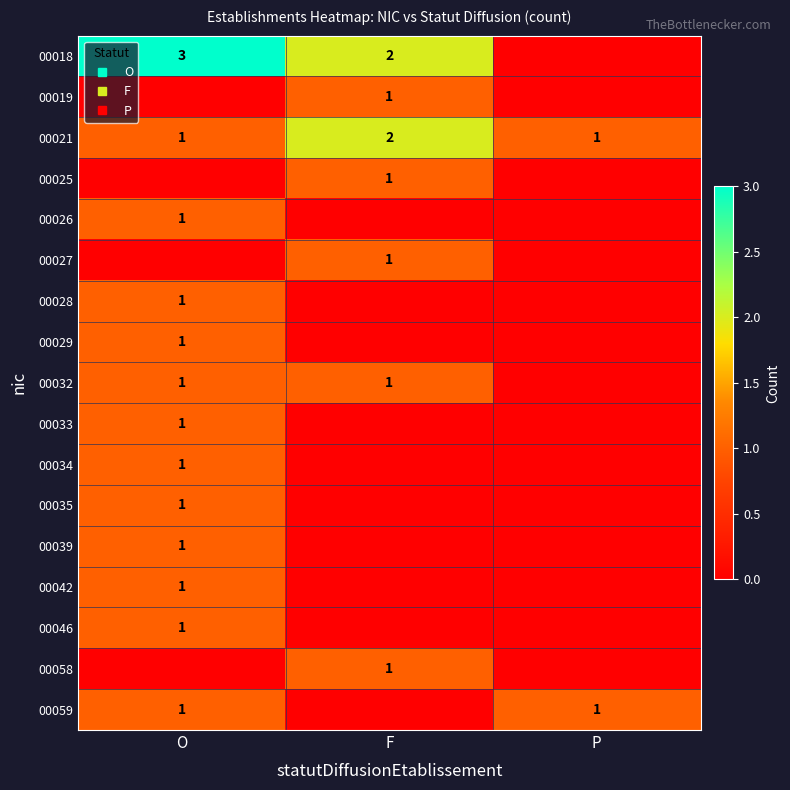

What is the spread (max minus min) of values at P?

1